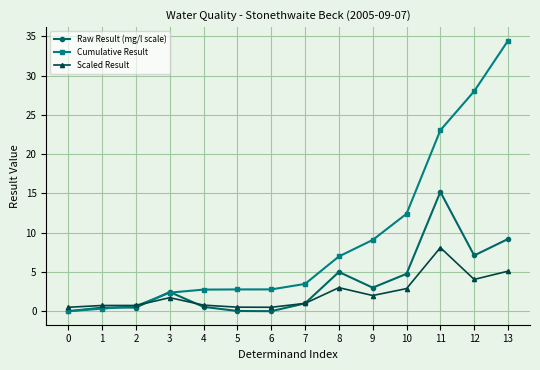

Which series has the largest range (max minus min)?

Cumulative Result